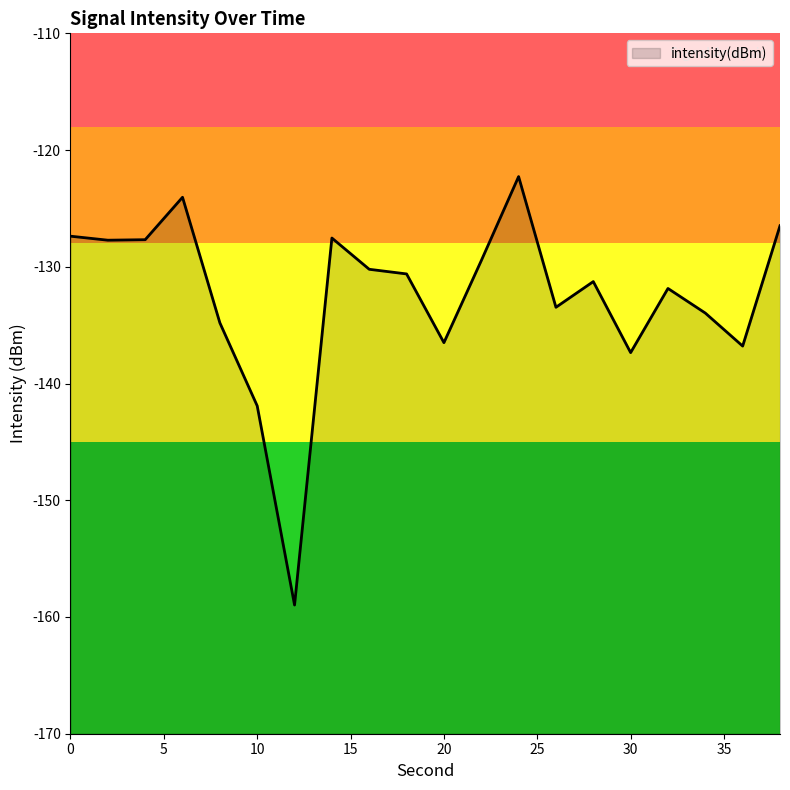

Which label corresponds to the smallest value in the chart?

12